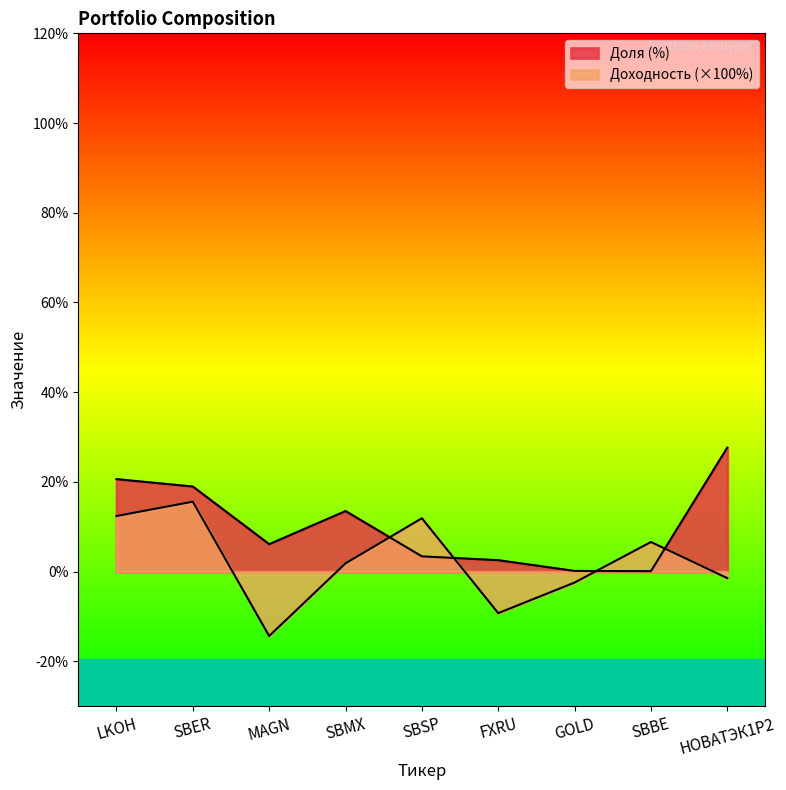

What is the difference between the highest and lowest values at SBSP?

8.5